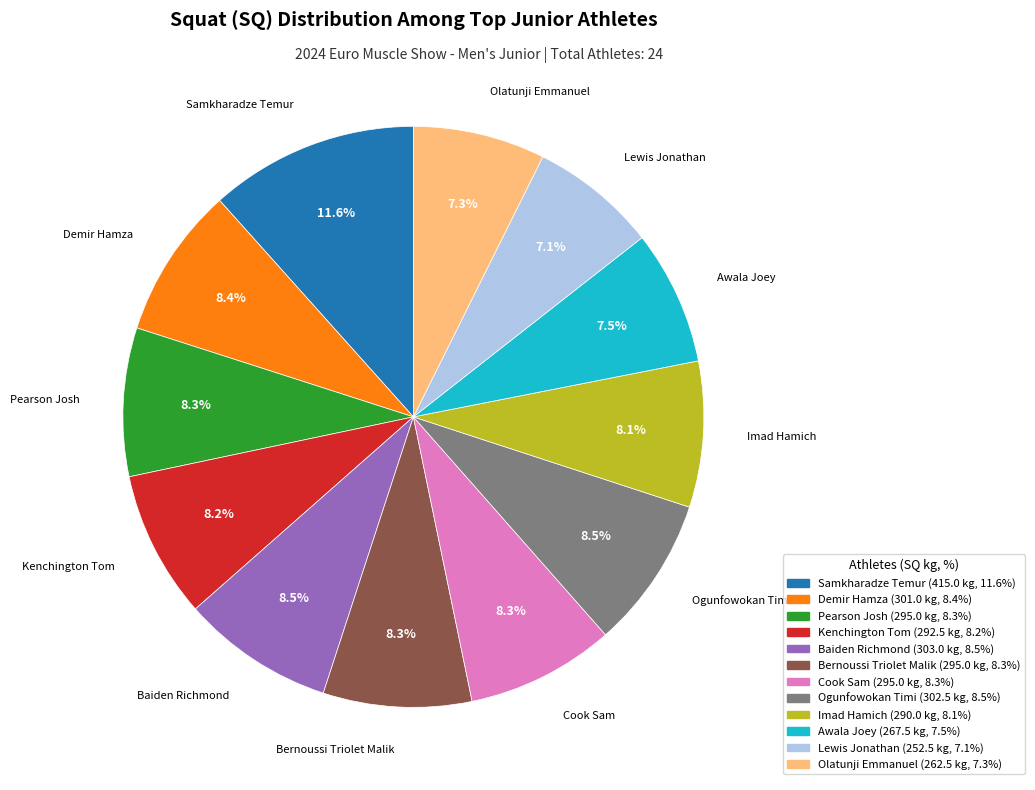

Approximately how many times larger is the value at Bernoussi Triolet Malik (295.0 kg, 8.3%) compared to Kenchington Tom (292.5 kg, 8.2%)?

1.0